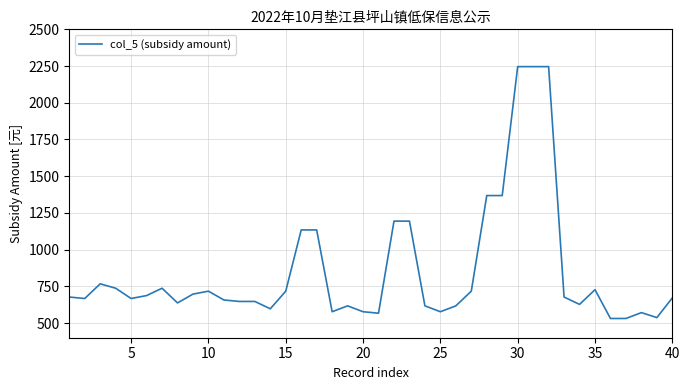

What is the greatest value displayed?

2246